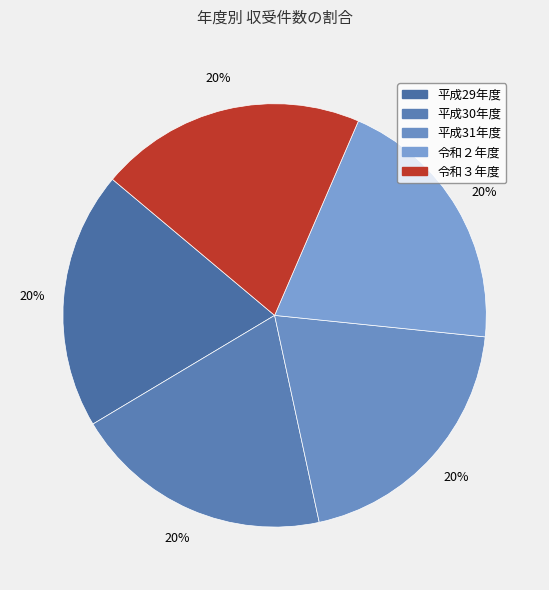

What percentage is the 平成30年度 slice, to the nearest percent?

20%